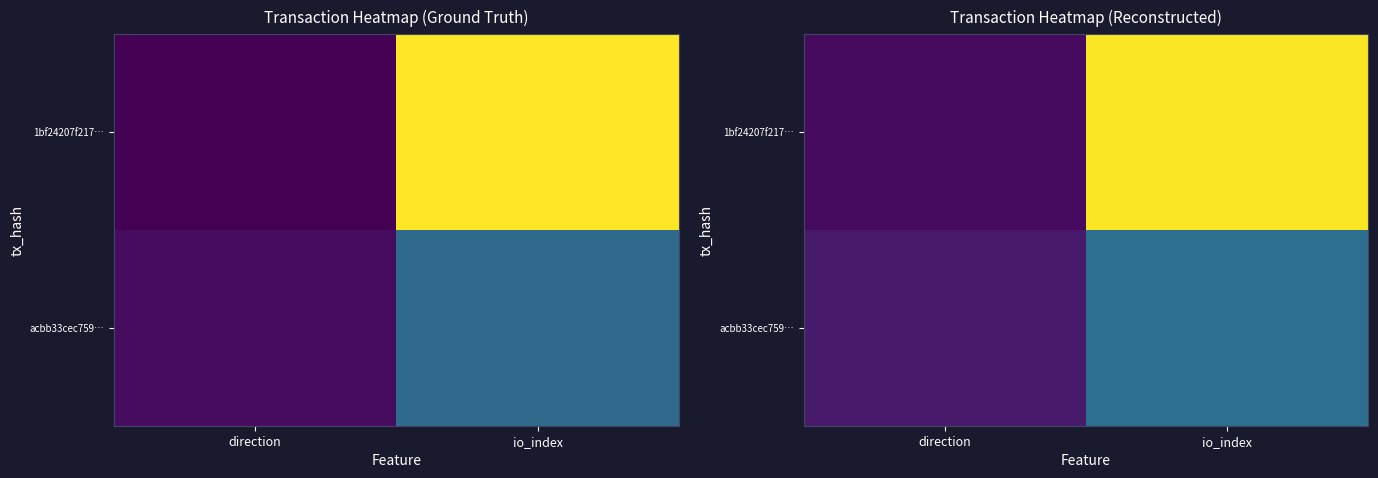

What is the sum of all 1bf24207f217… values?

1.0